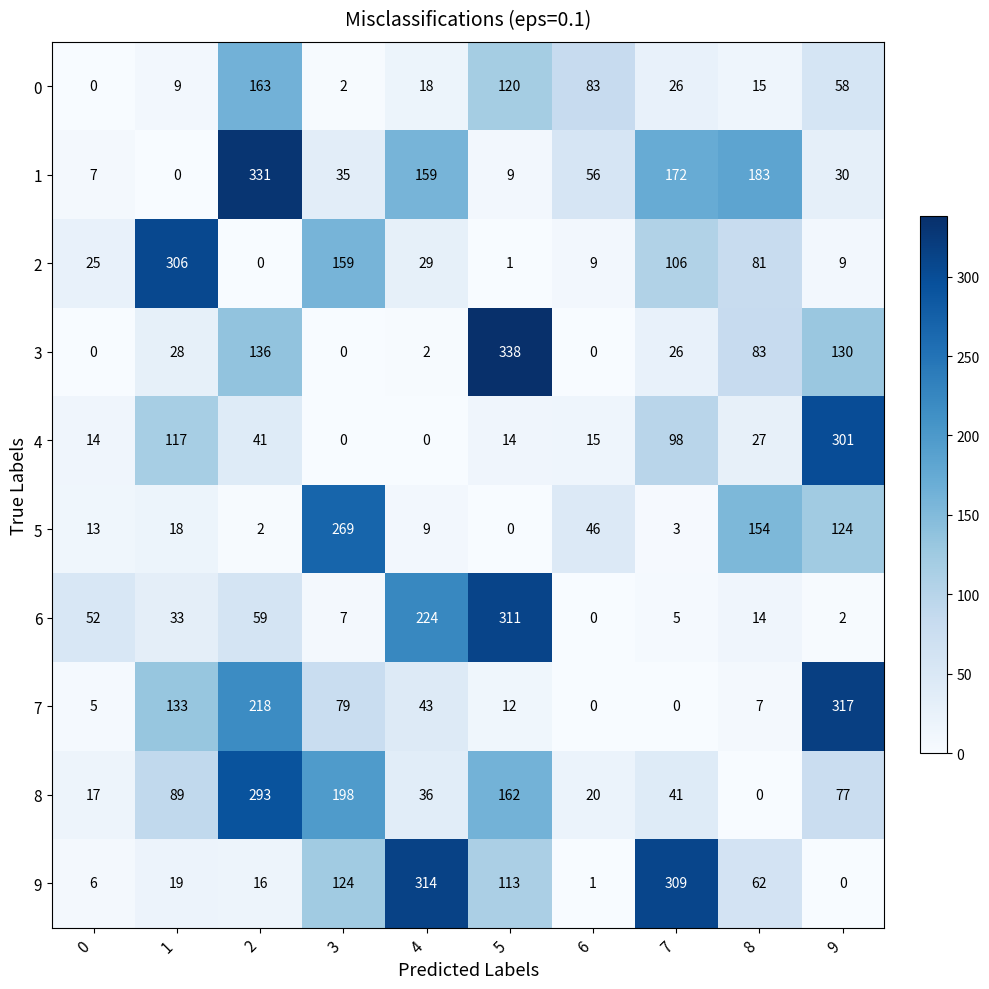

List the series in order of their peak value, highest first.

3, 1, 7, 9, 6, 2, 4, 8, 5, 0